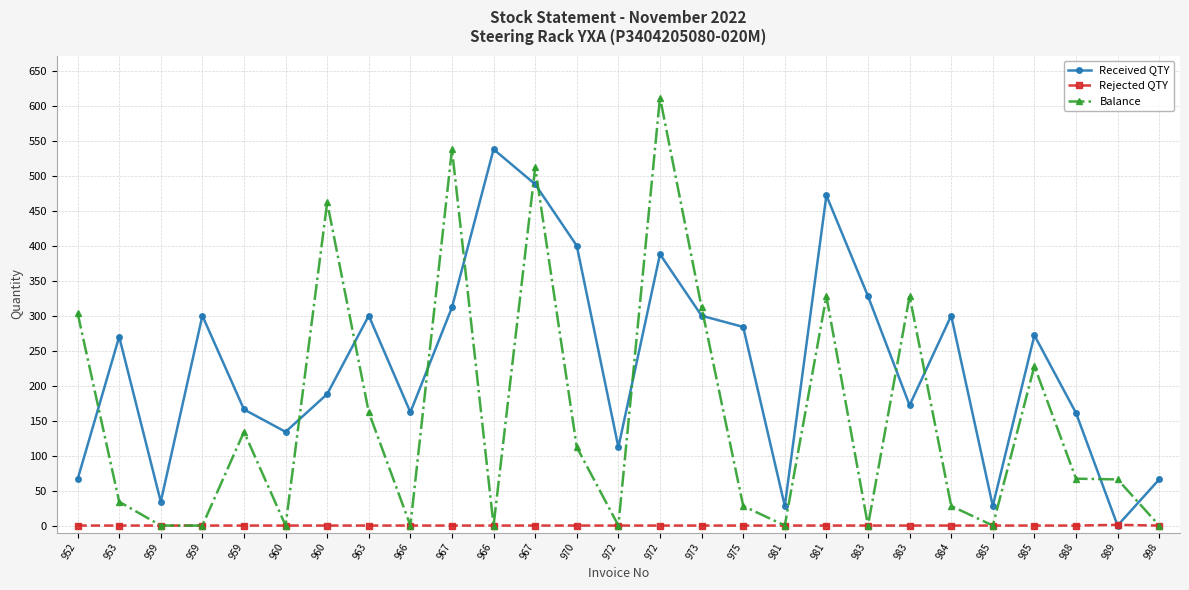

True or false: Balance has a value of 0 at 981.

True